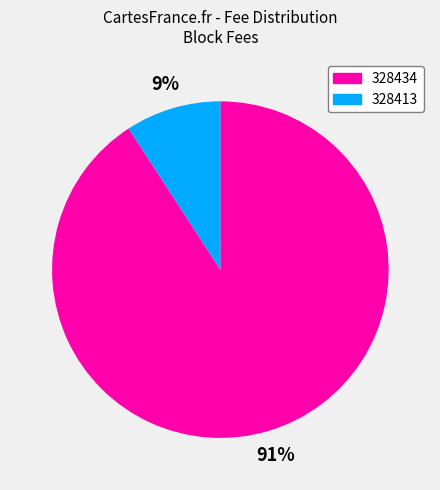

Do 328413 and 328434 together represent more than half of the pie?

Yes